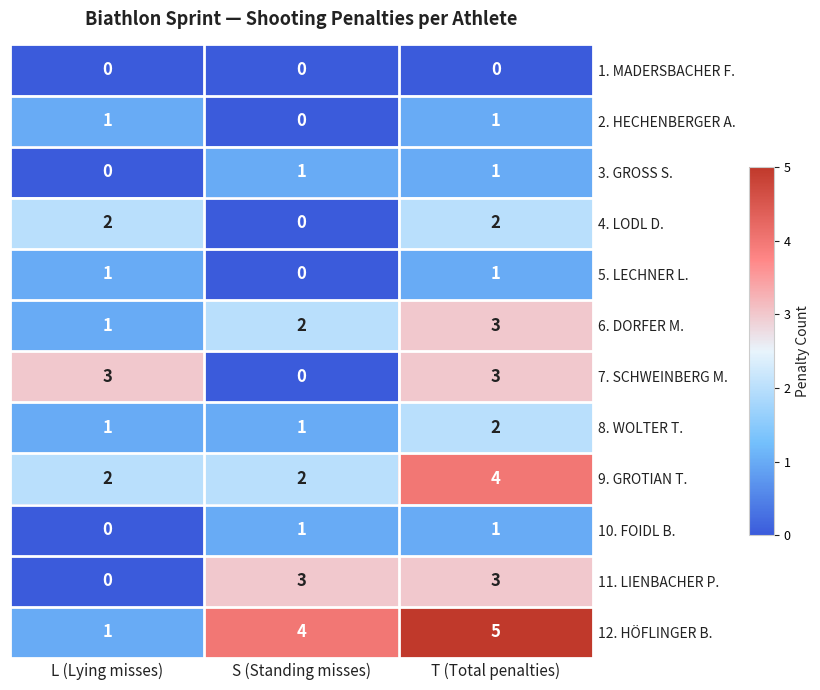

Is it true that 2. HECHENBERGER A. equals 0 at S (Standing misses)?

True